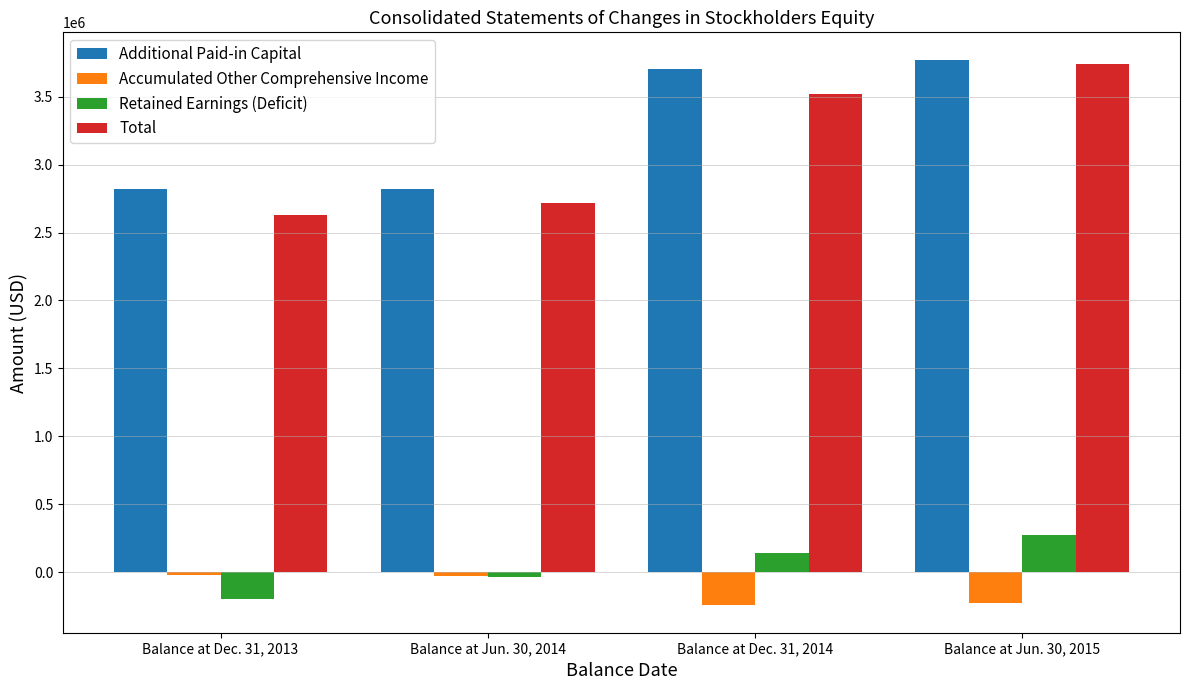

What is the sum of all Additional Paid-in Capital values?

13118947